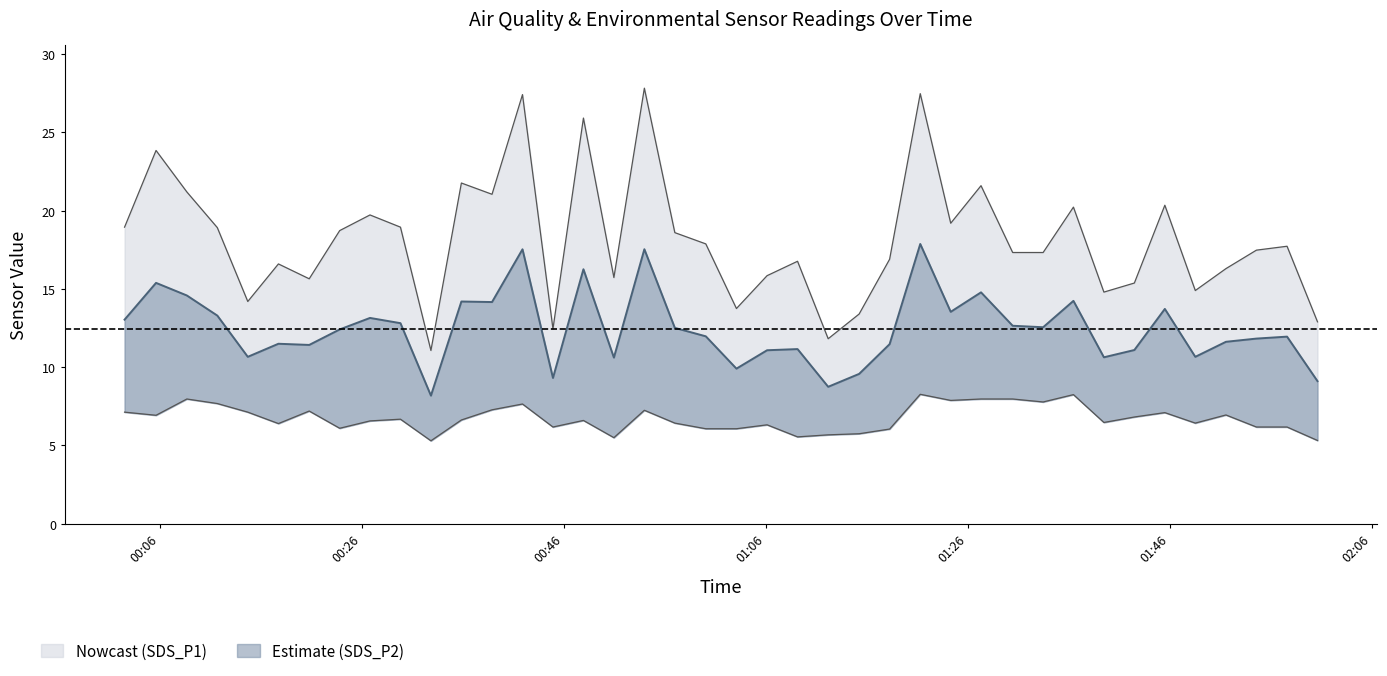

How many interior local valleys does the SDS_P1 series have?

11